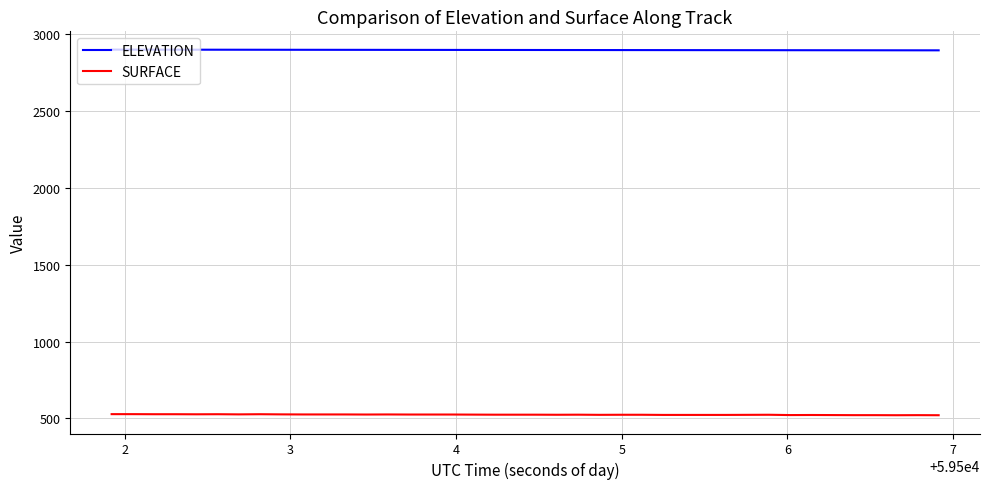

True or false: SURFACE and ELEVATION intersect in this chart.

False